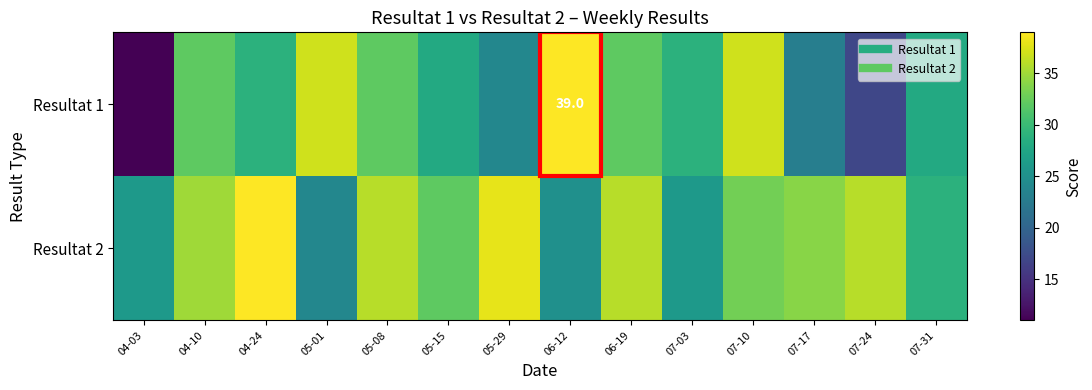

What is the difference between the highest and lowest values at 07-10?

4